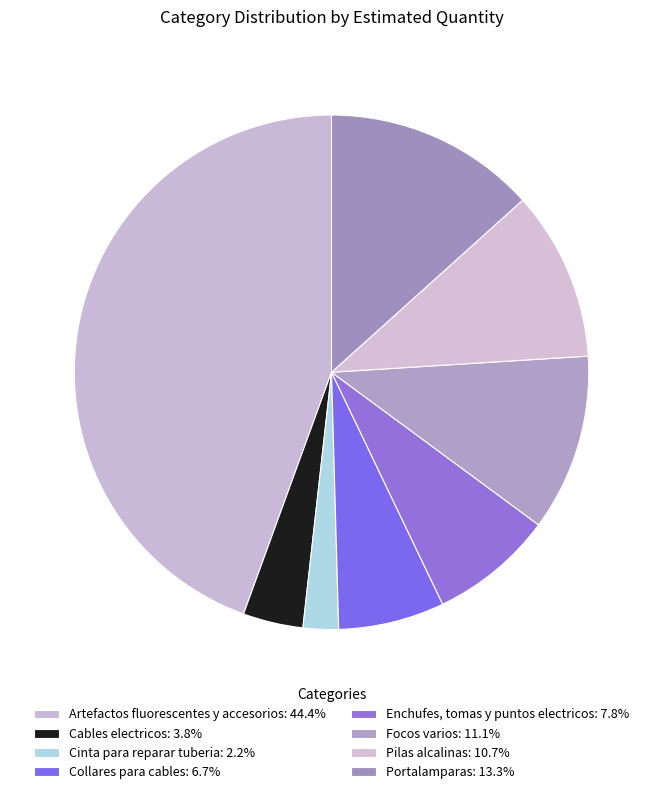

Is there a majority slice in this chart?

No